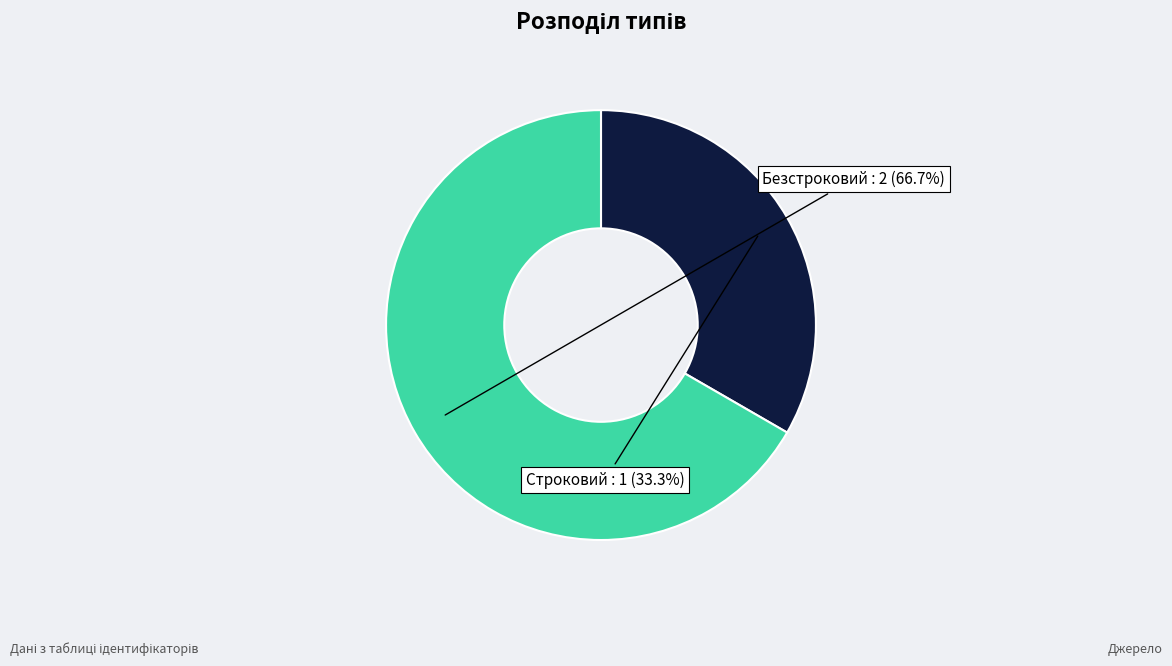

How much of the chart is everything except Безстроковий?

33.3%